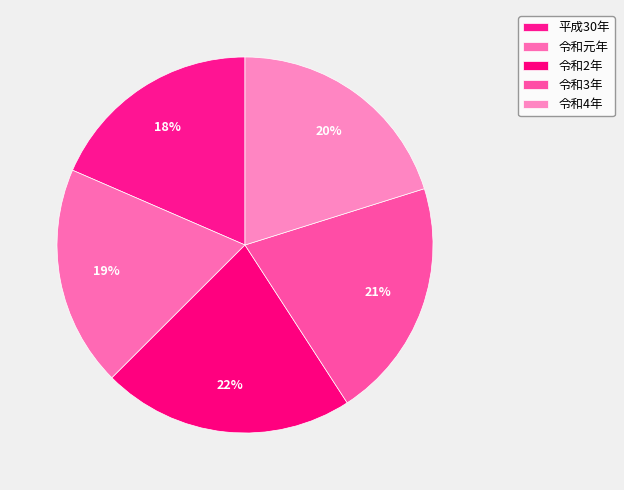

How many slices are in this pie chart?

5